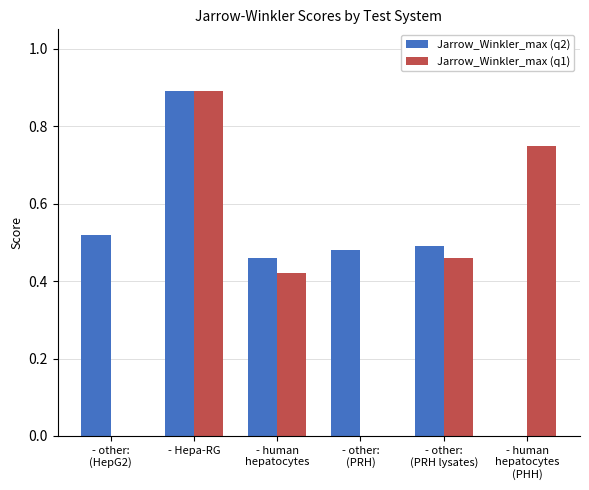

How many data points in Jarrow_Winkler_max (q2) are above 0?

5